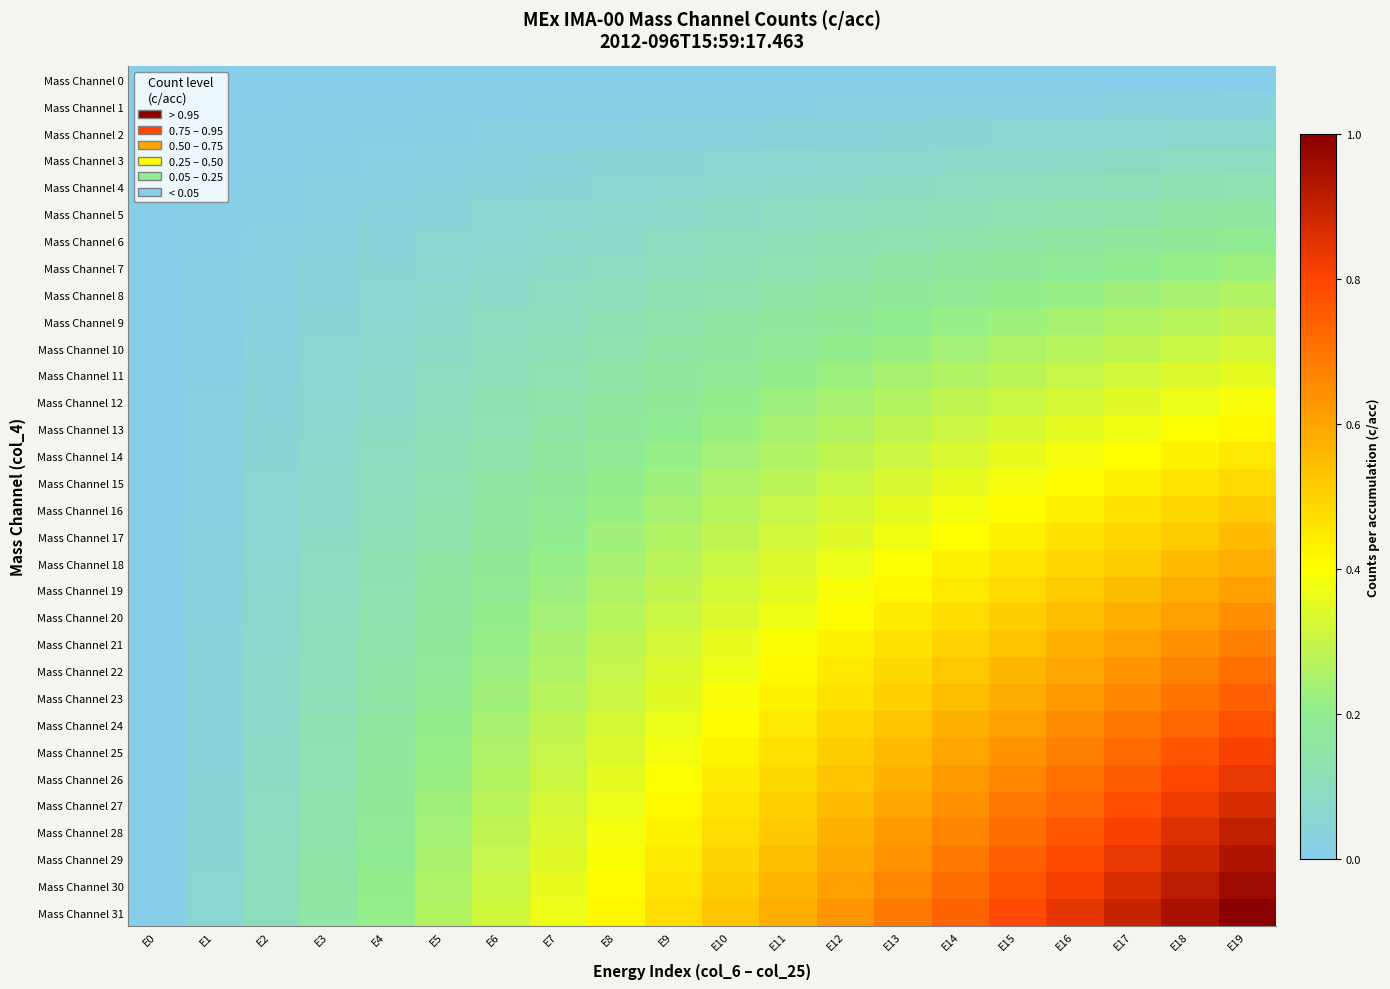

What is the total value across all series at E16?

13.5